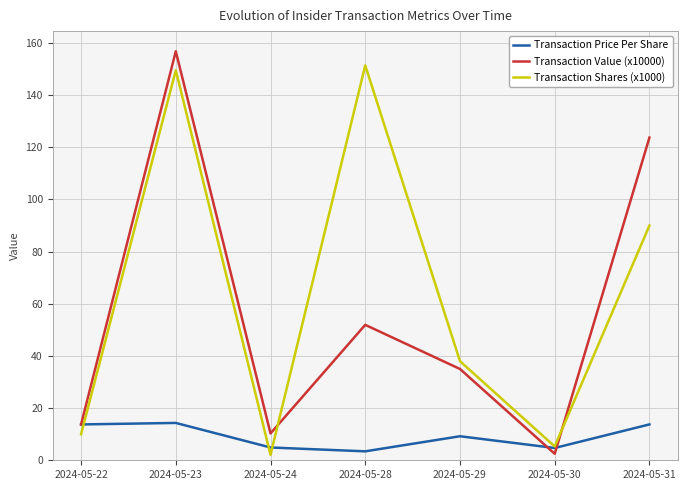

Where is Transaction Value (x10000) nearest to the value 79?

2024-05-28